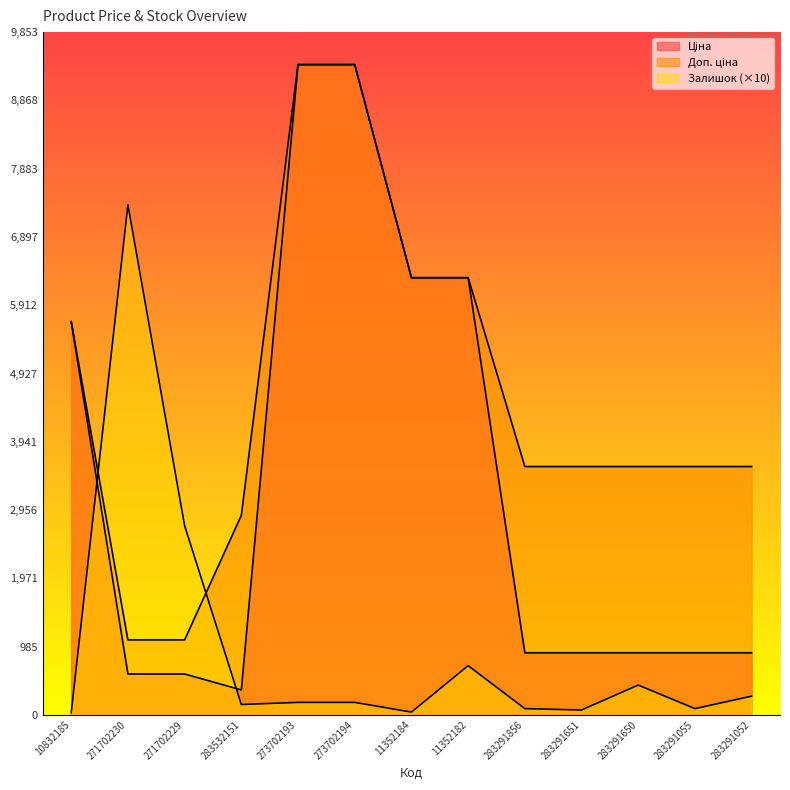

What is the sum of all Ціна values?

43078.4